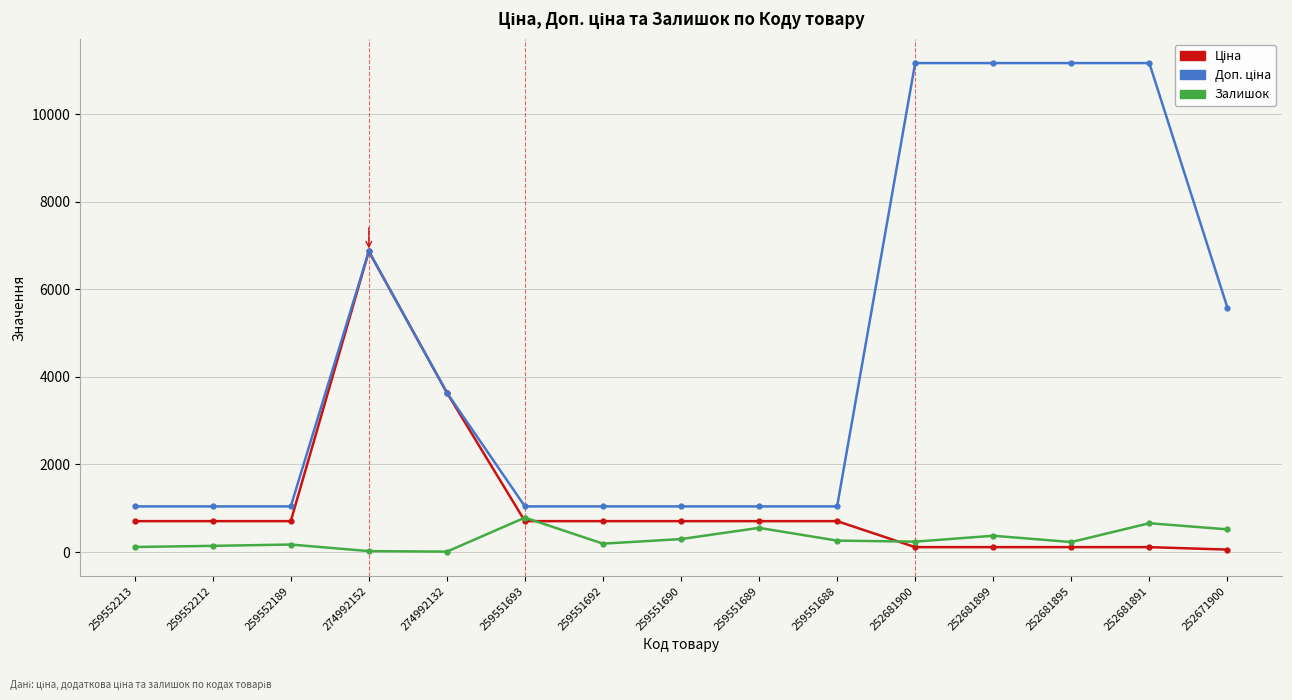

At which category is the sum across all series the highest?

274992152